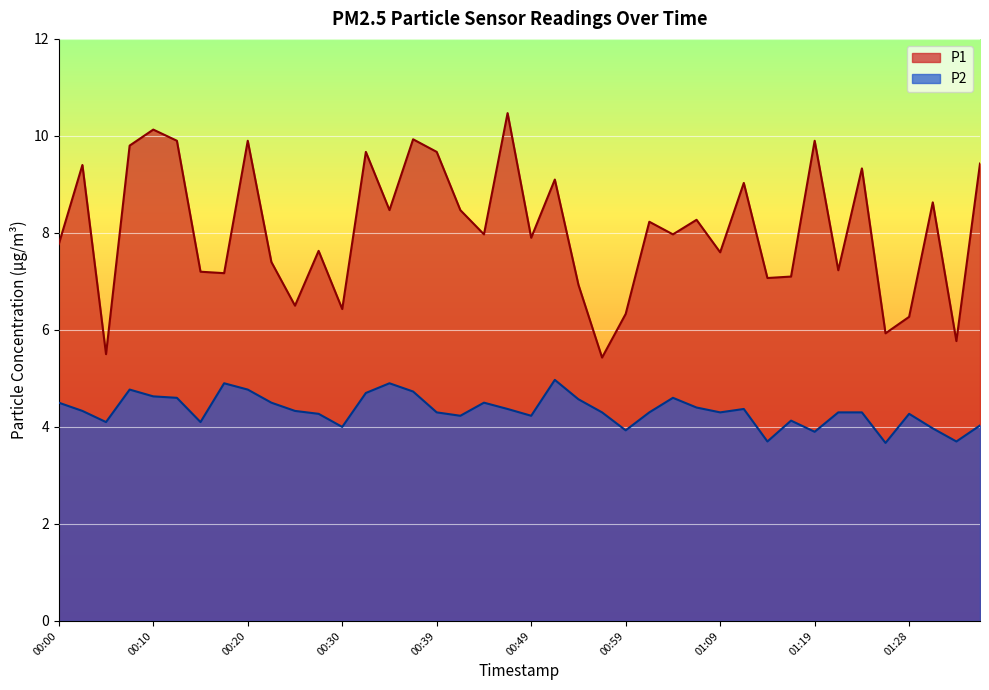

Does the chart display data point markers on the line(s)?

No